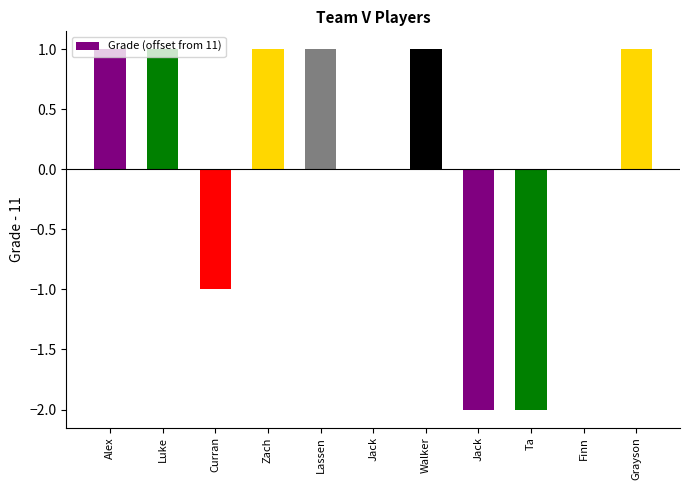

Rank the categories by value from highest to lowest.

Alex, Luke, Zach, Lassen, Walker, Grayson, Jack, Finn, Curran, Jack, Ta